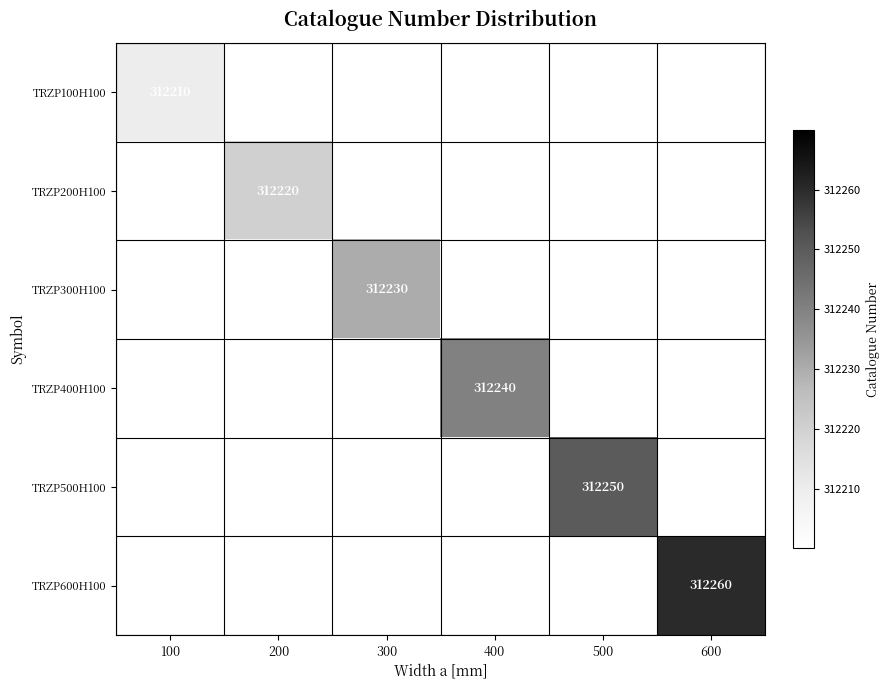

Is it true that TRZP400H100 equals 435007.4 at 400?

False